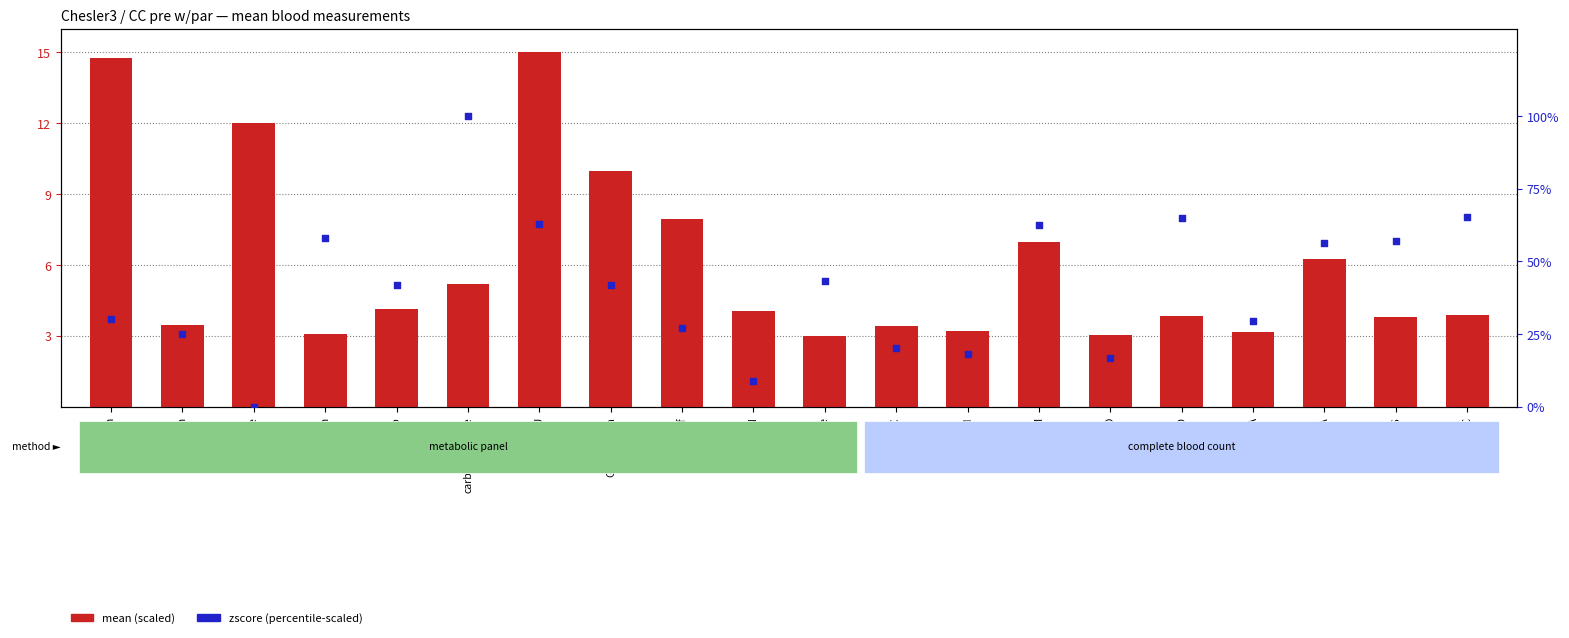

What are all the series names shown in the legend?

mean (scaled), zscore (percentile-scaled)